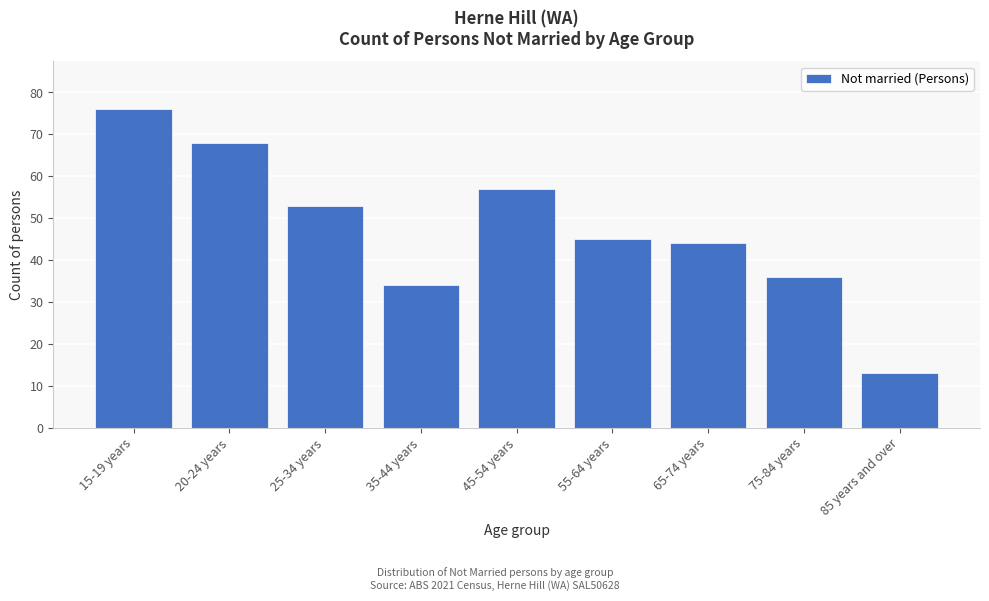

Reading left to right, transcribe all the data shown in this chart.

76	68	53	34	57	45	44	36	13